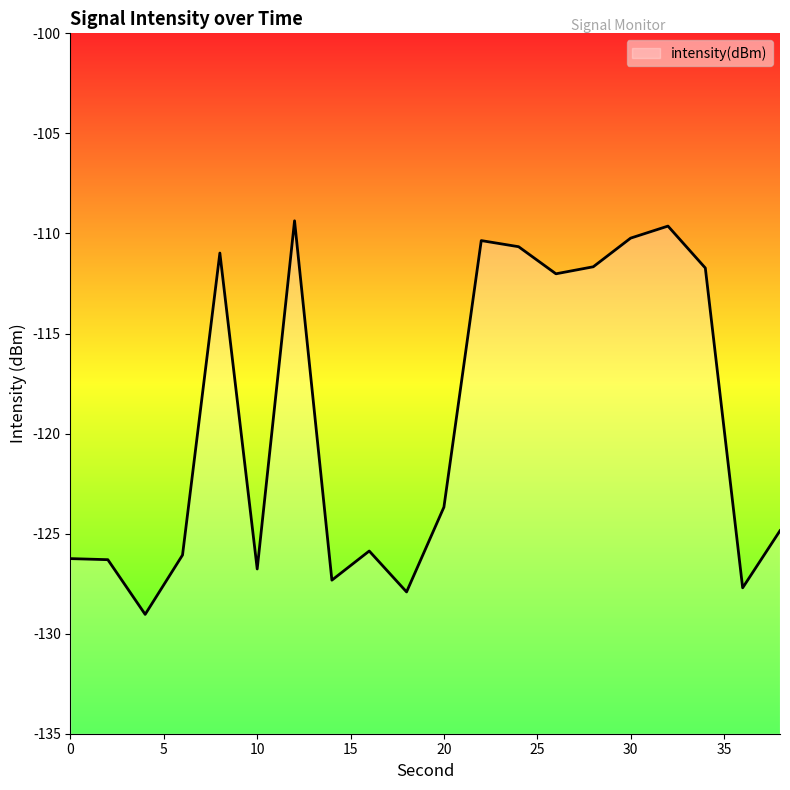

List the labels in order of value, largest first.

12, 32, 30, 22, 24, 8, 28, 34, 26, 20, 38, 16, 6, 0, 2, 10, 14, 36, 18, 4